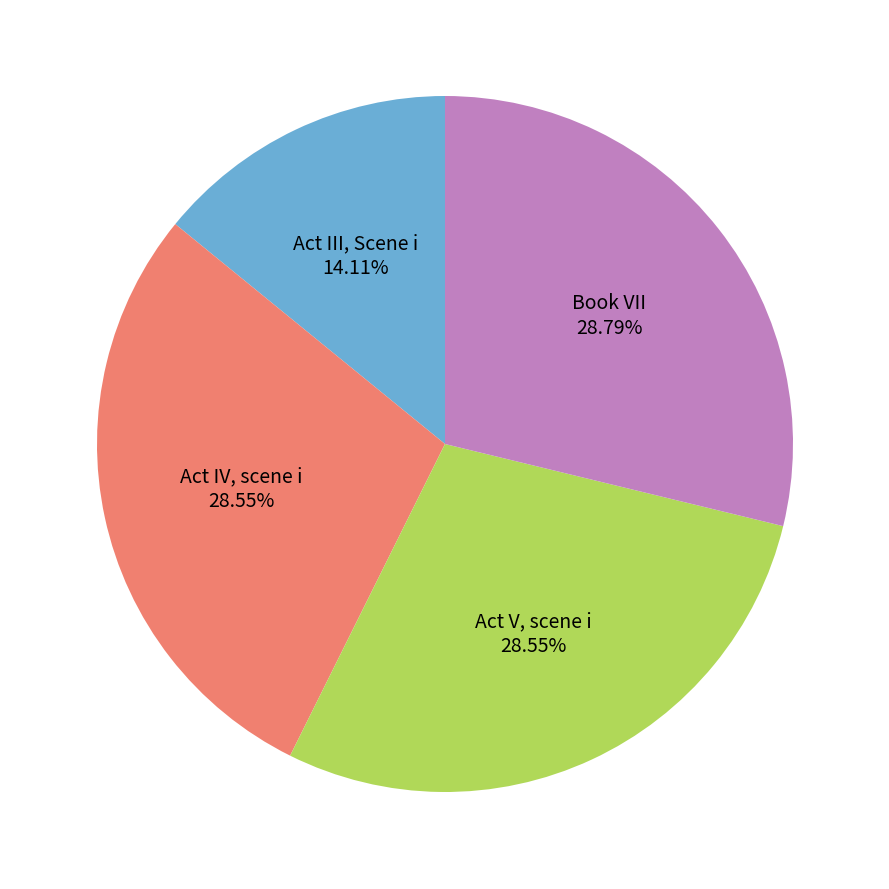

What is the ratio of the value at Act III, Scene i to the value at Act V, scene i?

0.5